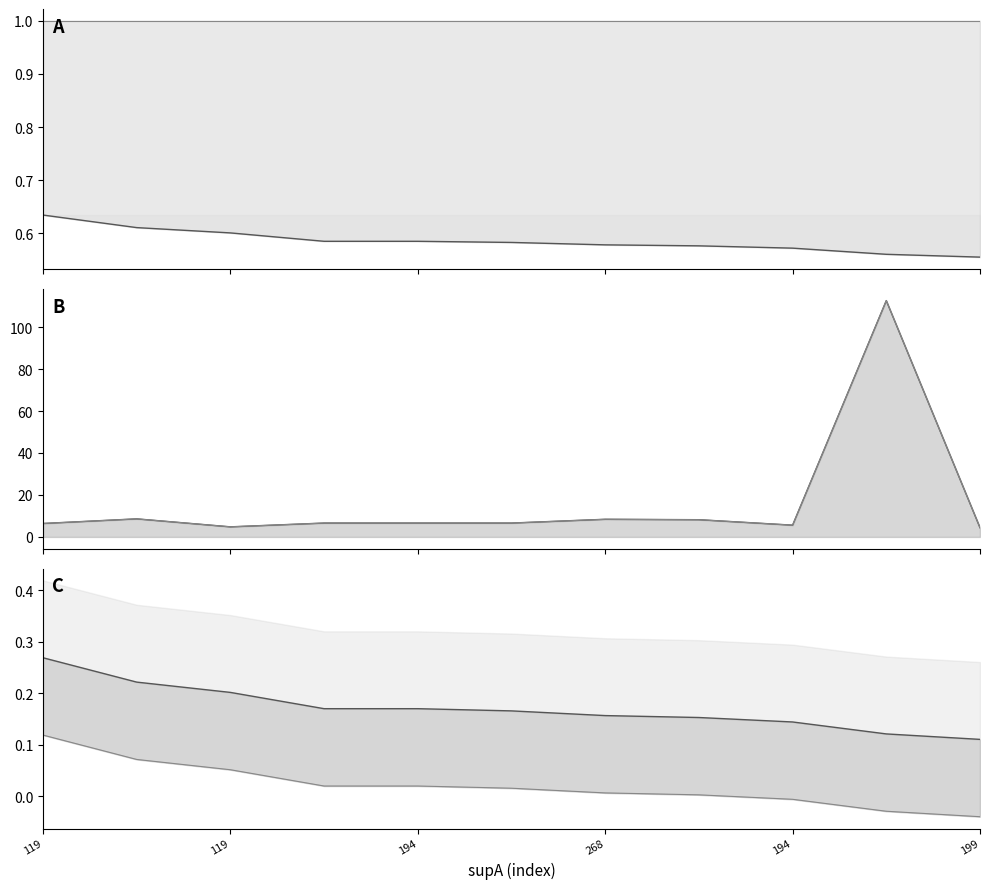

True or false: condBA_line and supB_line cross at least once.

False